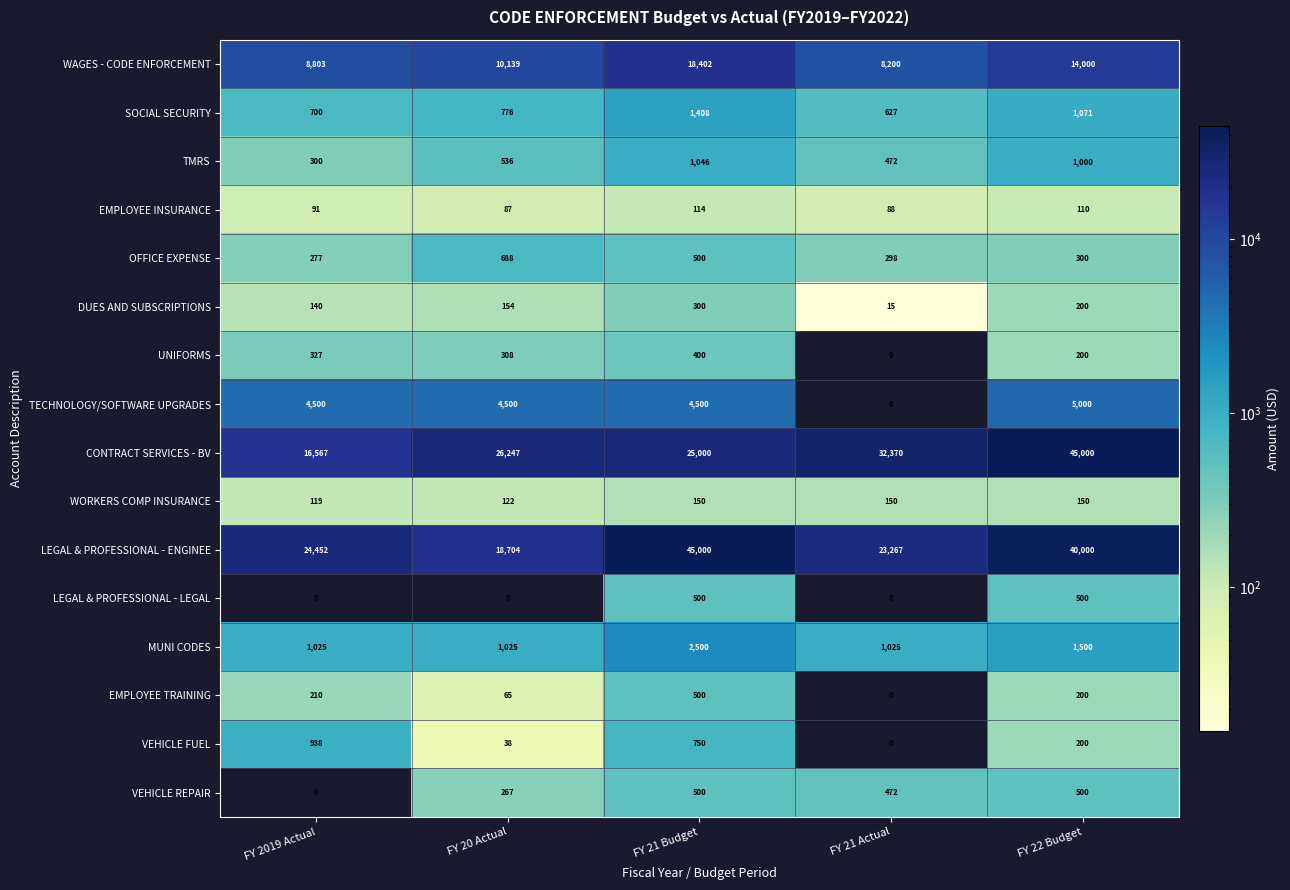

What is the difference between the second highest and second lowest values in the LEGAL & PROFESSIONAL - ENGINEE series?

16733